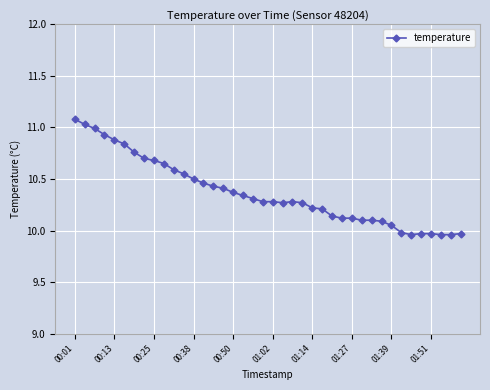

What is the difference between the second highest and minimum values?

1.1